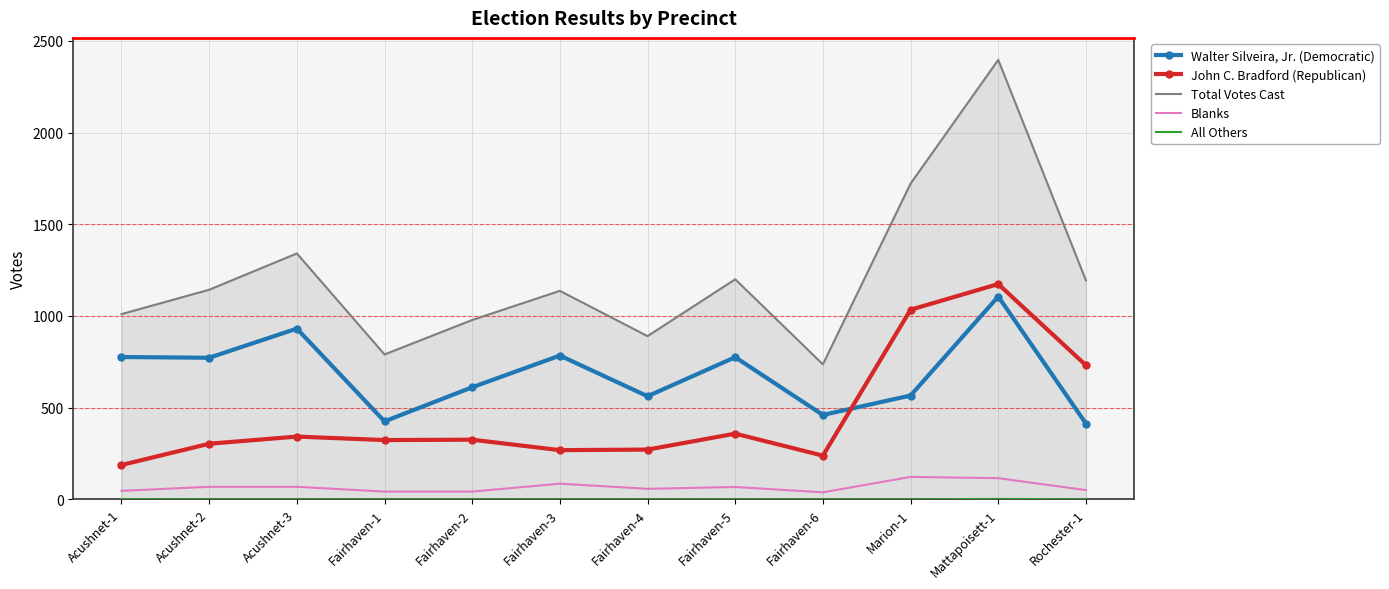

The value of Total Votes Cast at Fairhaven-5 is 1795. True or false?

False